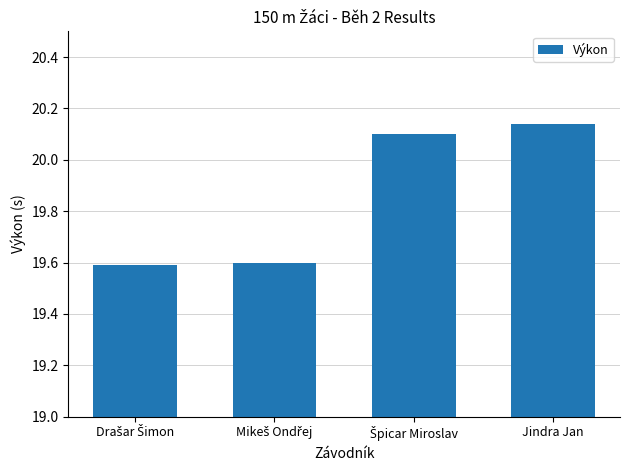

What is the minimum value shown in the chart?

19.6